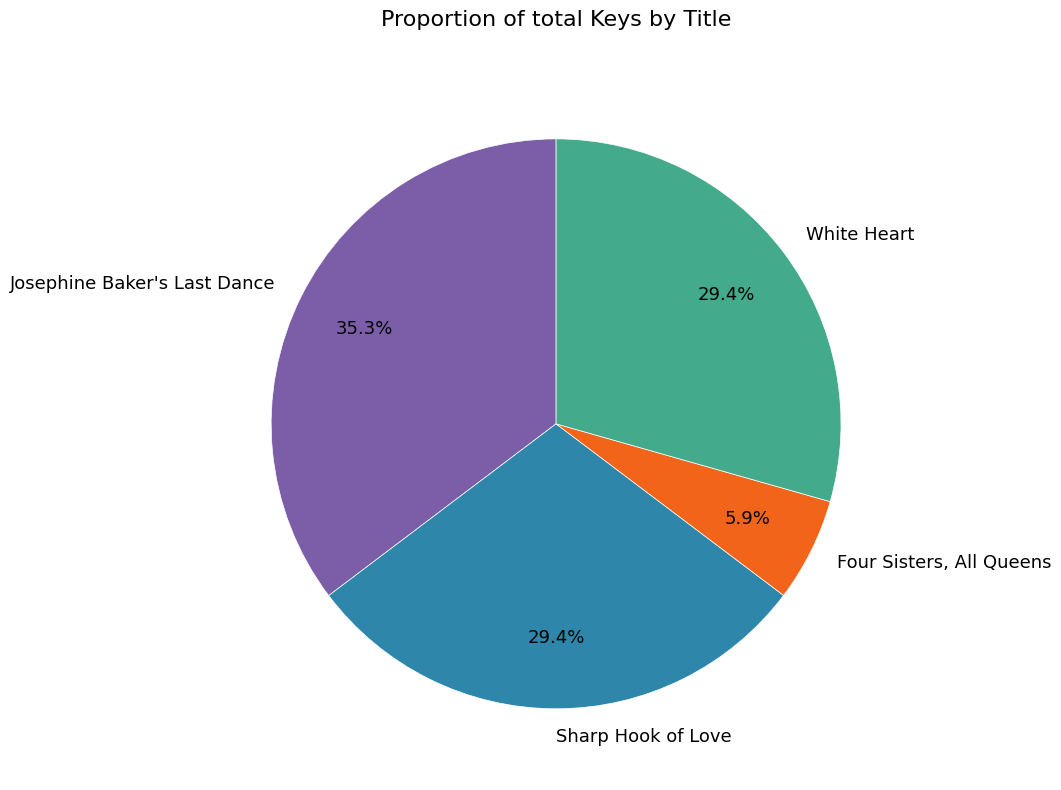

How much of the chart is everything except White Heart?

70.6%